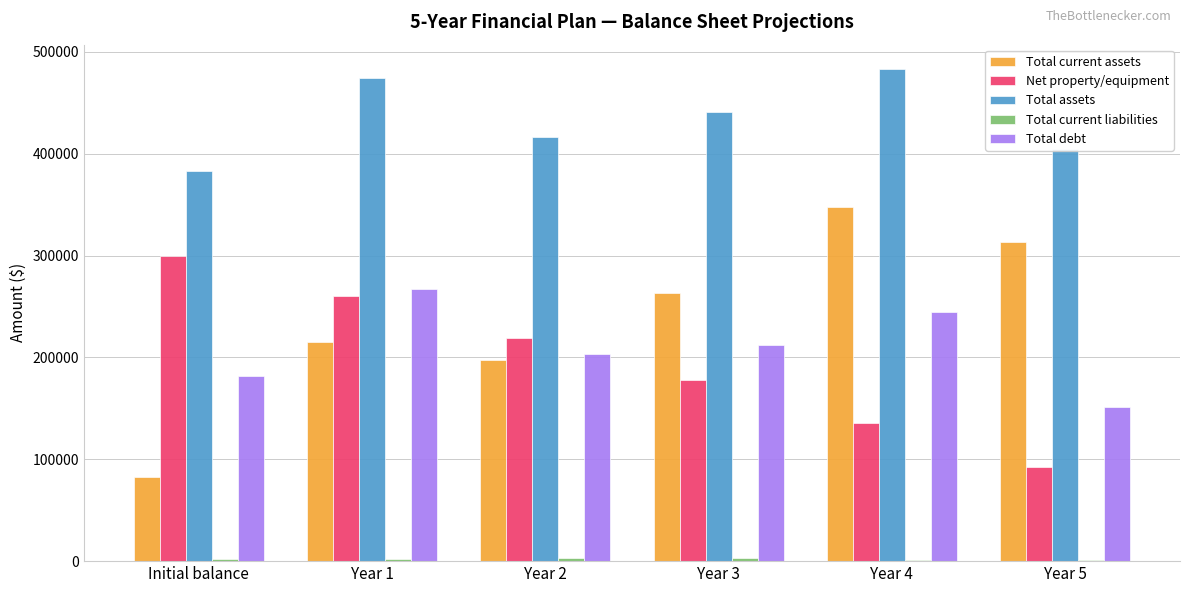

Which series changed the most between Year 4 and Year 5?

Total debt